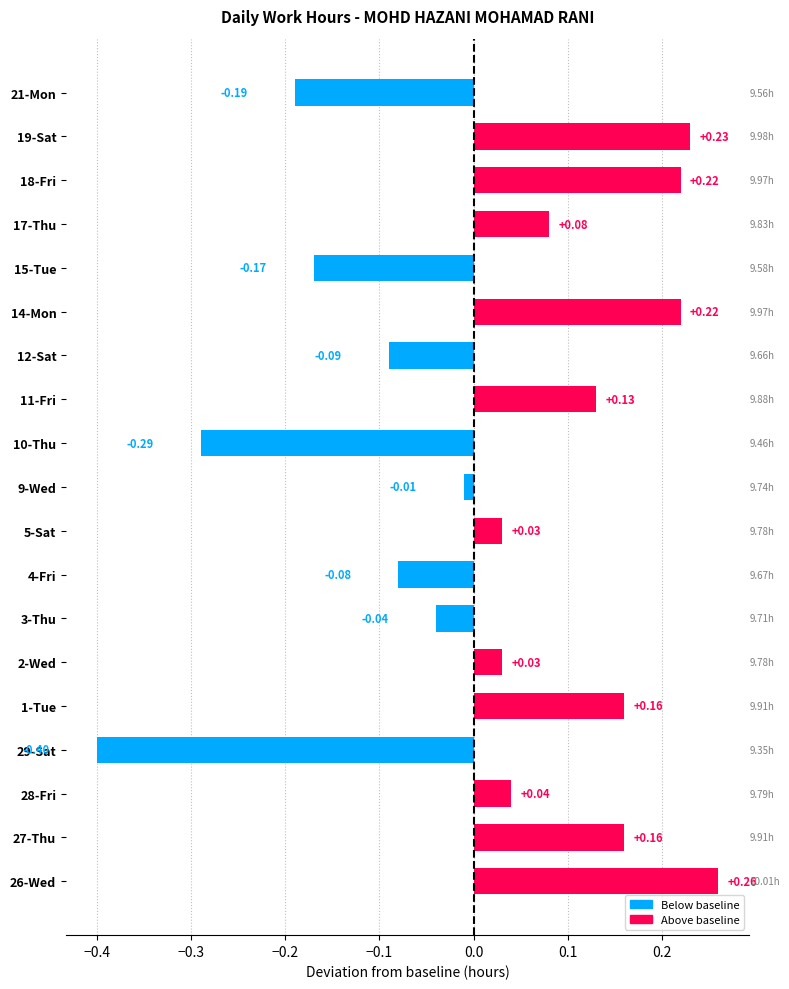

What is the change in value from 29-Sat to 5-Sat?

+0.4